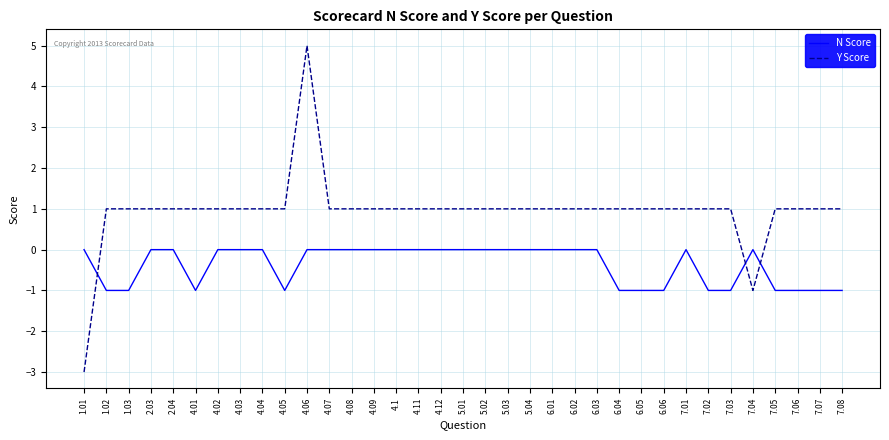

True or false: Y Score has a value of 1 at 6.03.

True